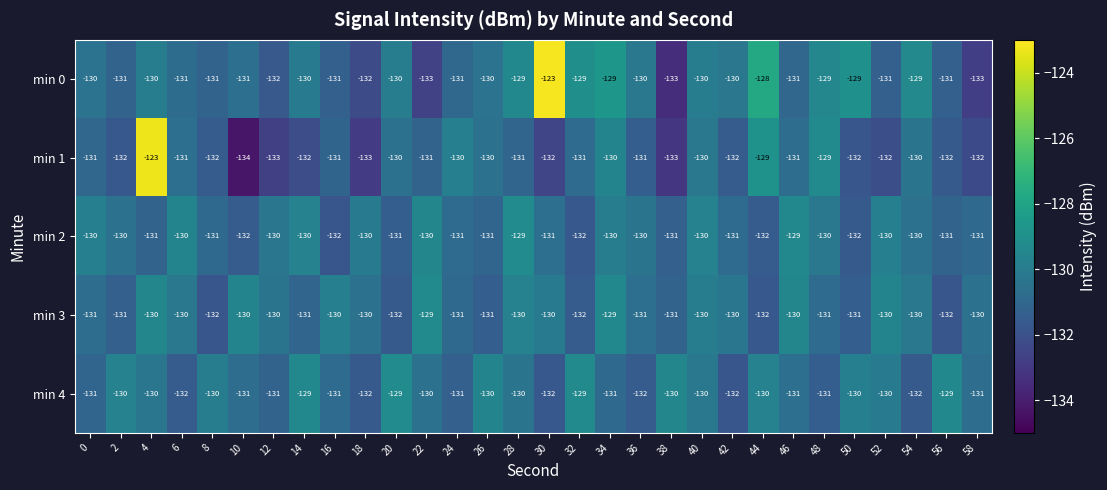

What is the difference between the maximum and minimum values in the min 4 series?

3